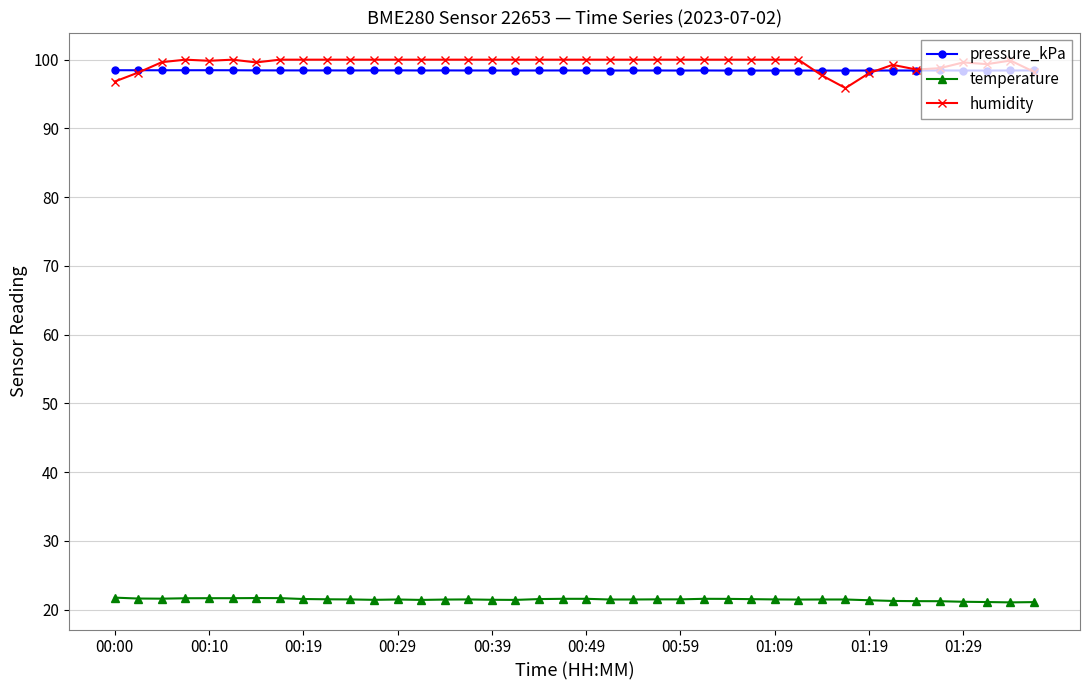

True or false: humidity and pressure_kPa cross at least once.

True